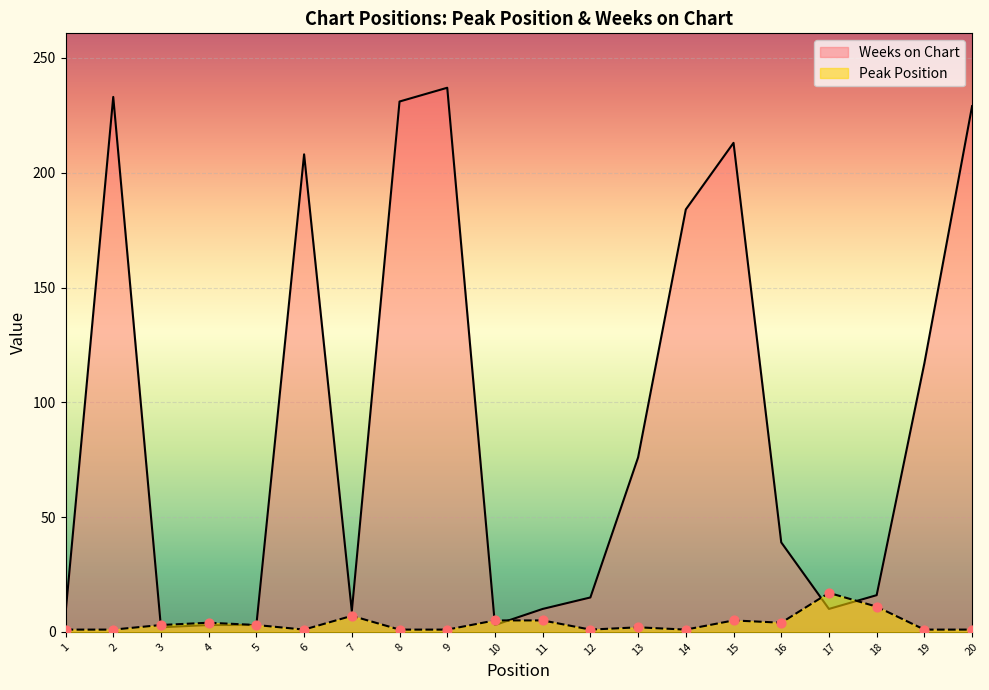

Which series contains the highest Y value?

Weeks on Chart